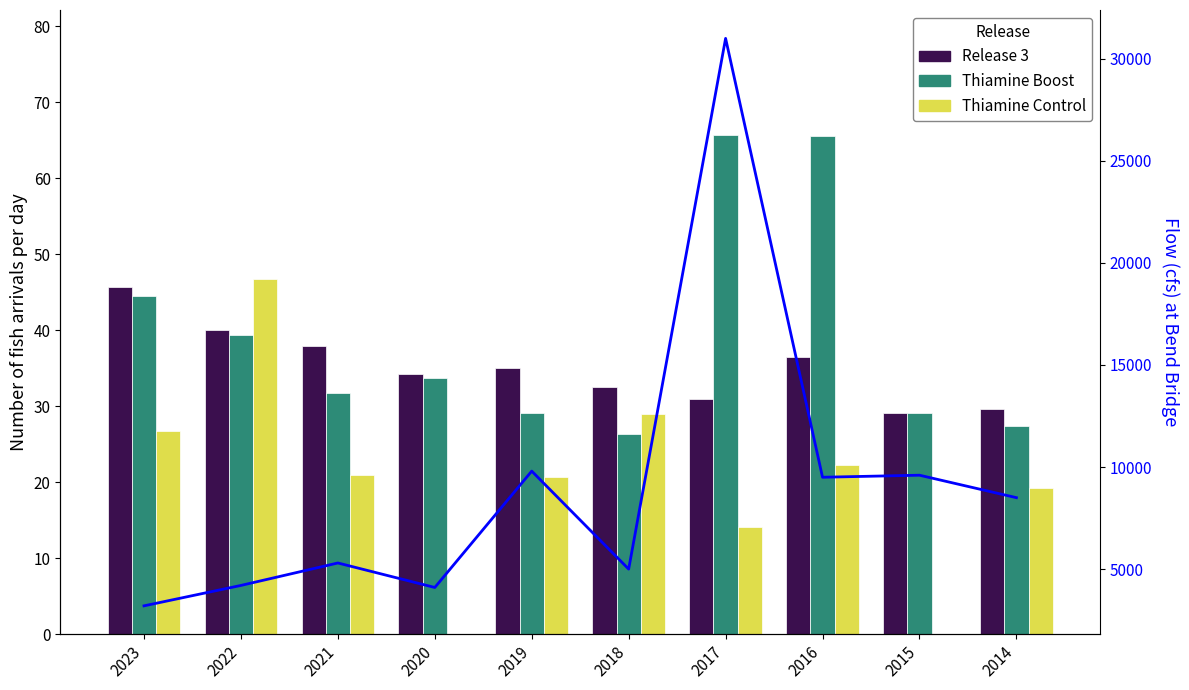

At which label does Thiamine Boost first exceed 33?

2023